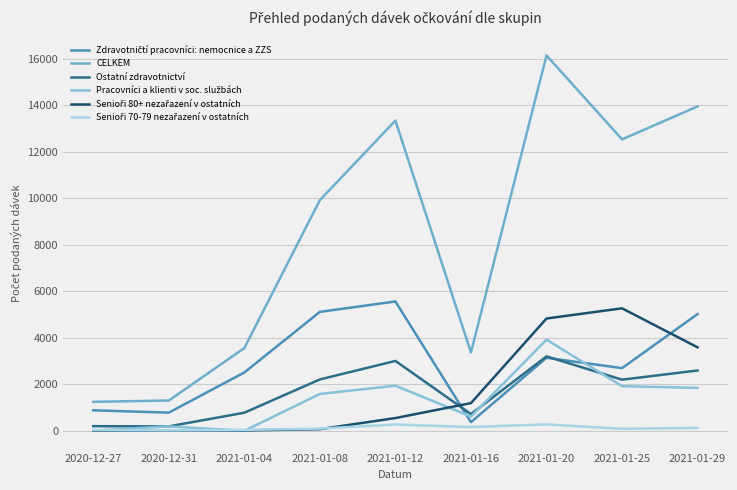

What is the label of the 7th point from the right?

2021-01-04